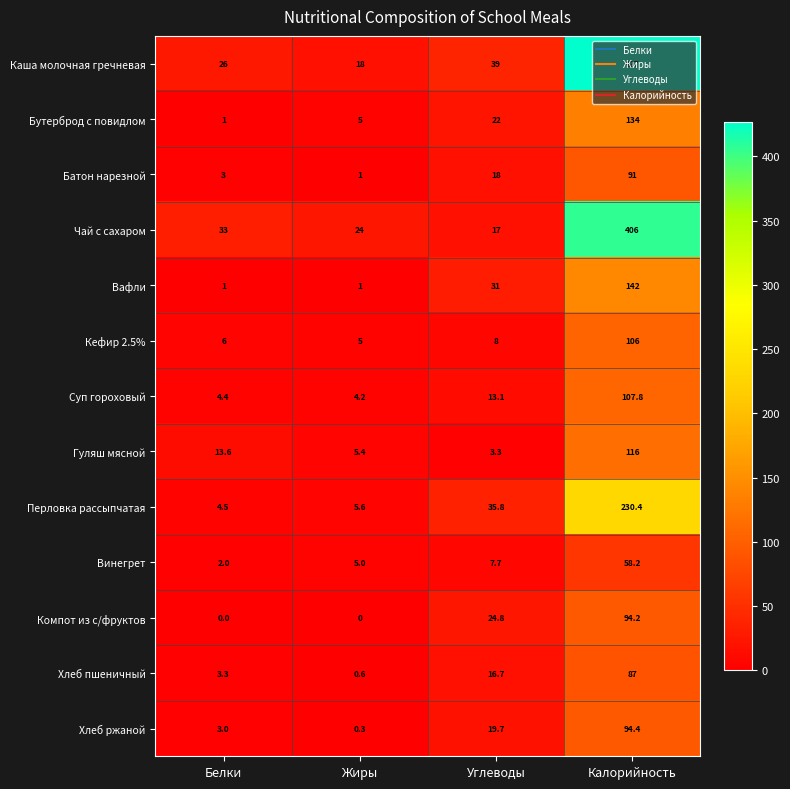

The value of Кефир 2.5% at Калорийность is 161.9. True or false?

False